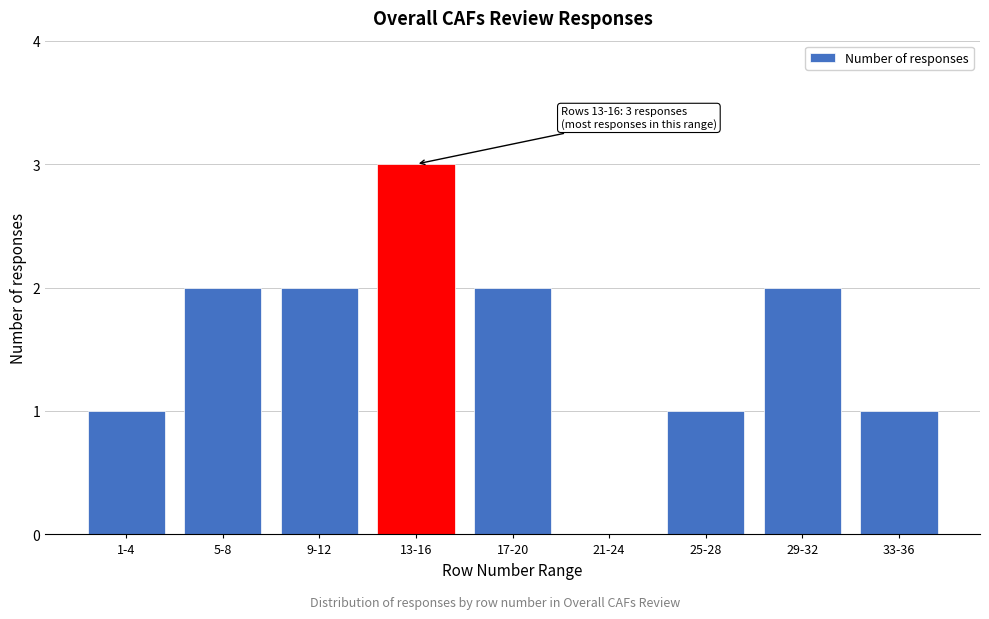

Reading left to right, list all the values displayed in this chart.

1-4=1	5-8=2	9-12=2	13-16=3	17-20=2	21-24=0	25-28=1	29-32=2	33-36=1